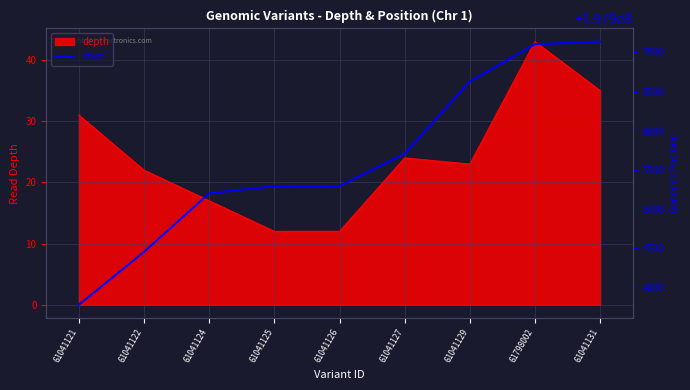

True or false: the data shows 58398729 at 61041129.

False